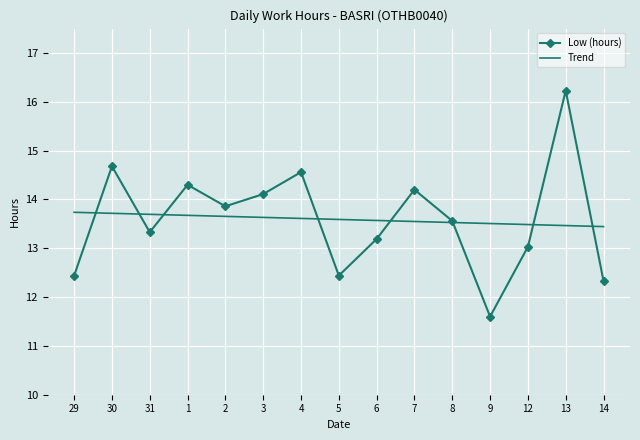

At which category is the sum across all series the highest?

13